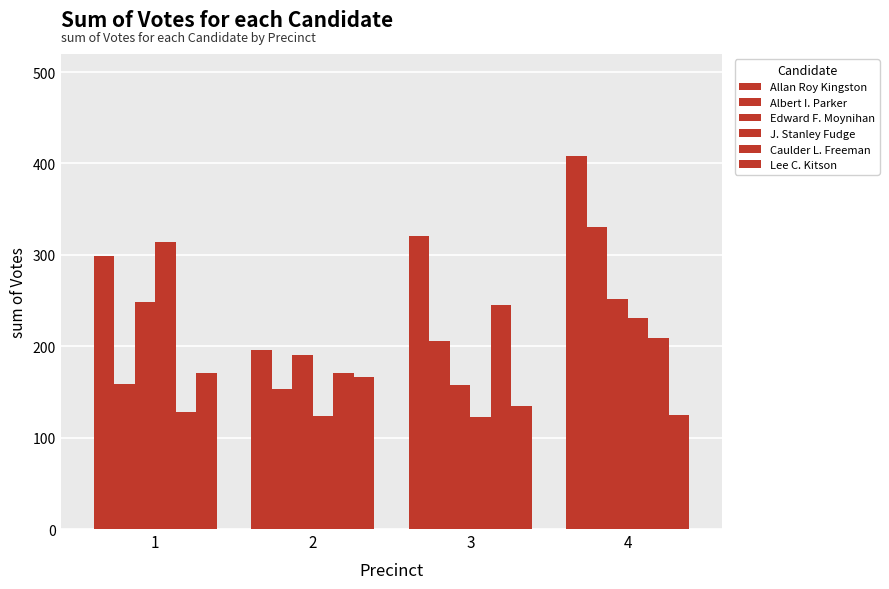

Is the value of Allan Roy Kingston at 4 greater than the value of Caulder L. Freeman at 1?

Yes